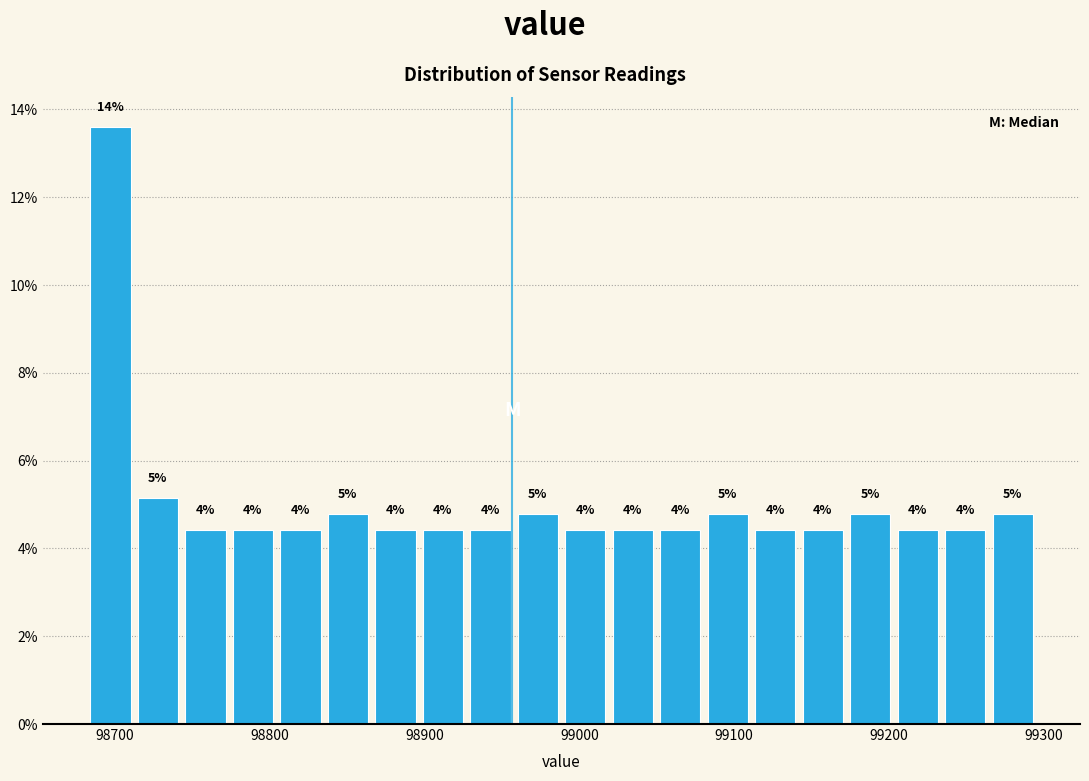

Around what value on the x-axis is the tallest bar? Give the approximate position of its centre, as read against the axis.

98700